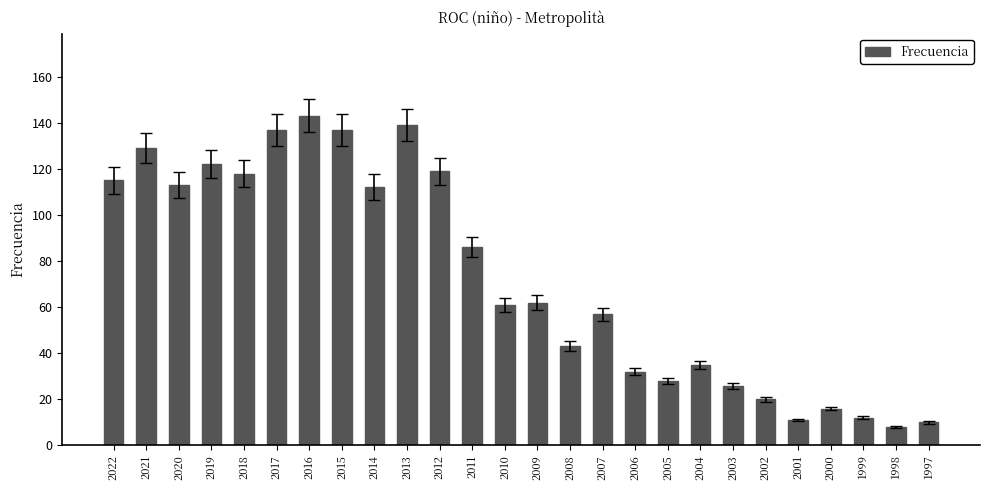

Count the number of data series in this chart.

1